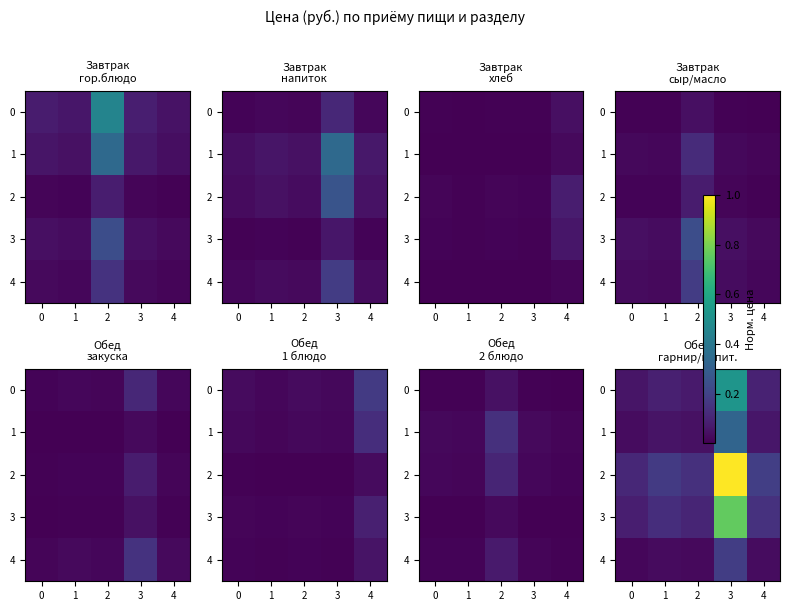

List the series in order of their peak value, lowest first.

4, 1, 0, 3, 2